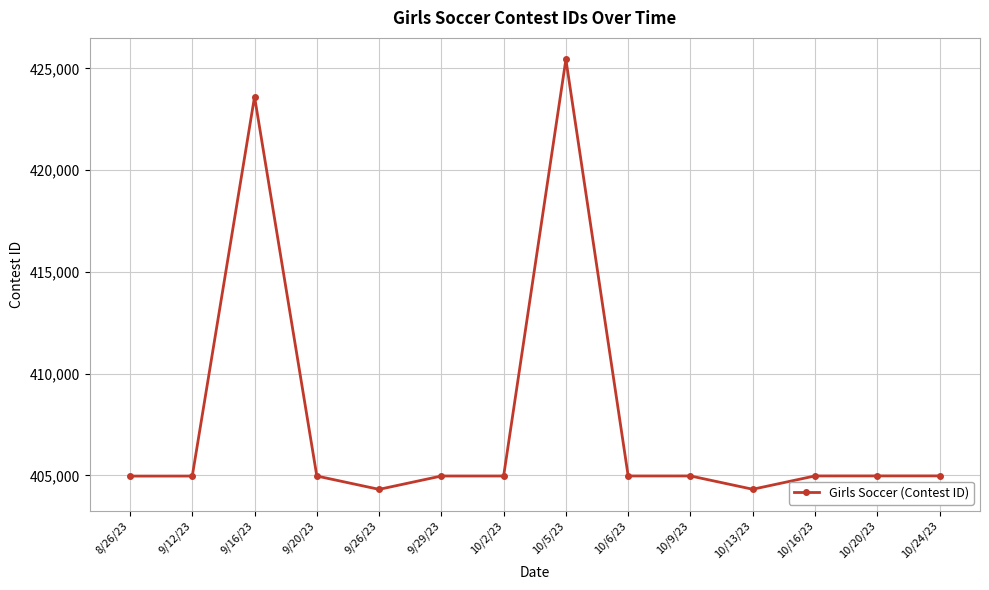

How many lines are shown in the chart?

1